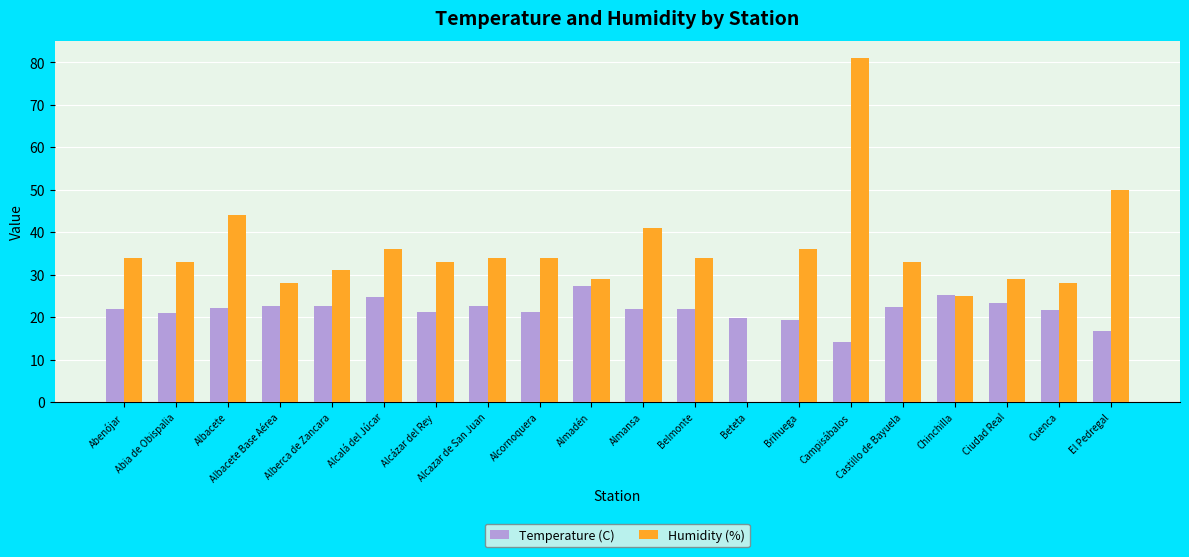

What is the sum of all Temperature (C) values?

433.2